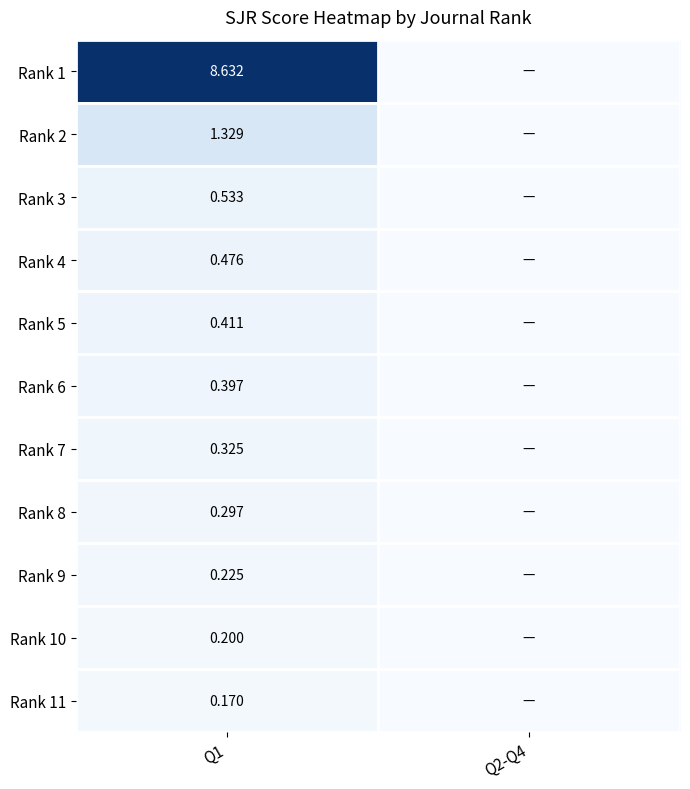

Is the value of Rank 4 at Q1 greater than the value of Rank 8 at Q1?

Yes